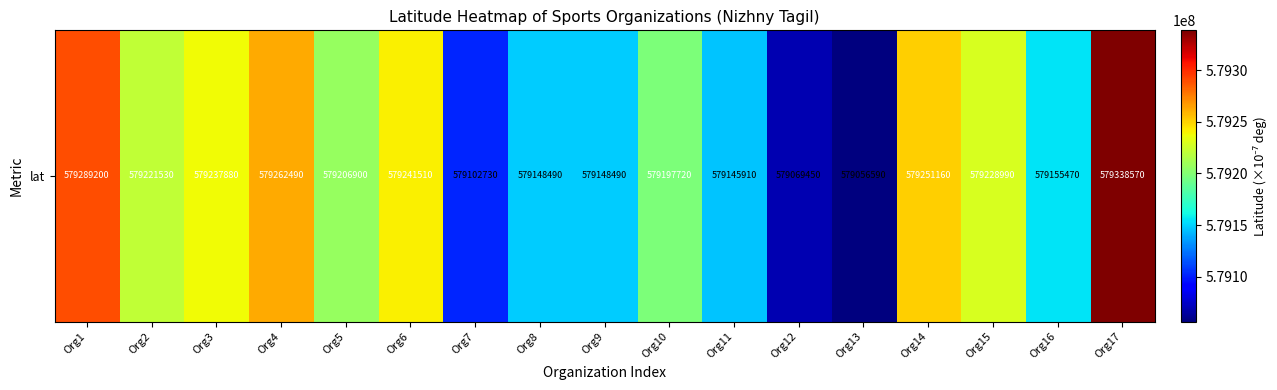

What is the sum of the values at Org12 and Org6?

1158310960